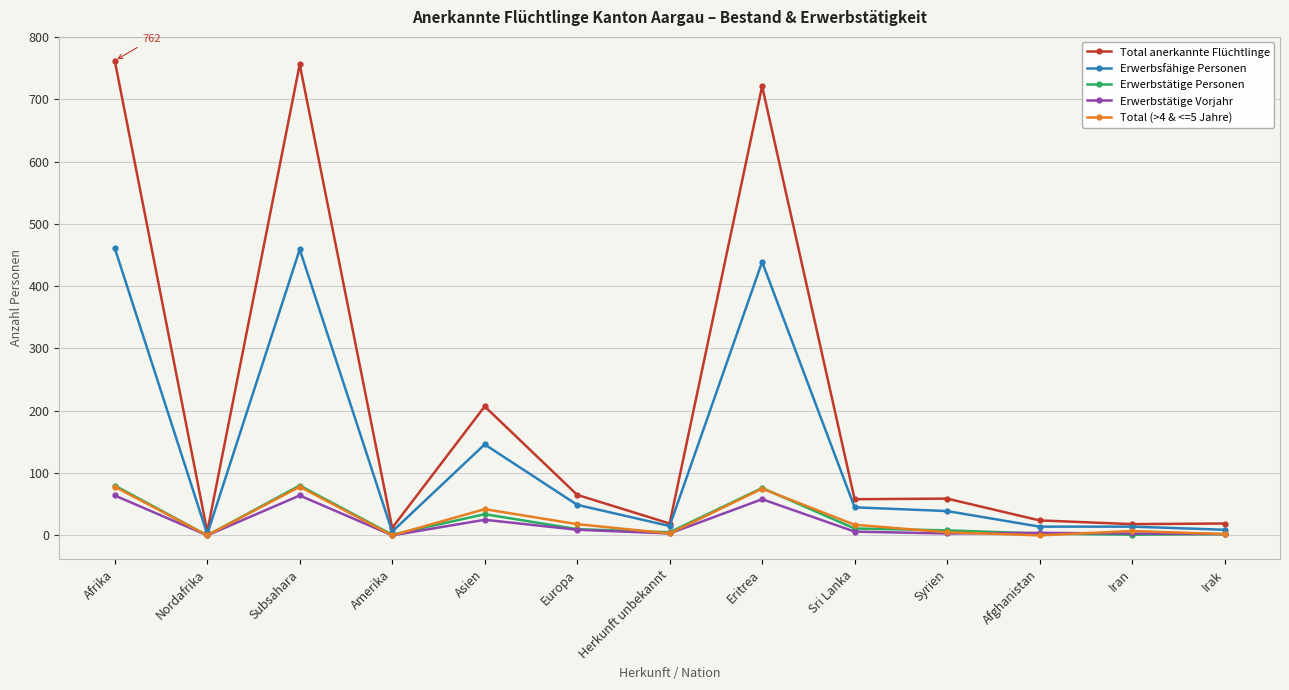

What are all the series names shown in the legend?

Total anerkannte Flüchtlinge, Erwerbsfähige Personen, Erwerbstätige Personen, Erwerbstätige Vorjahr, Total (>4 & <=5 Jahre)